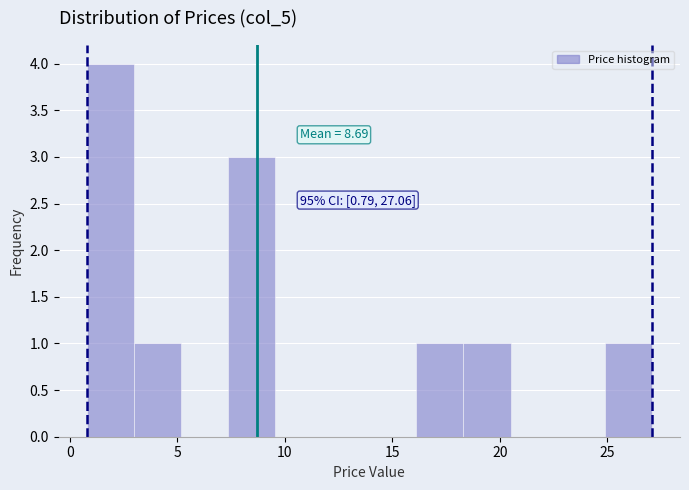

Which range on the x-axis has the tallest bar?

1.0 to 3.0